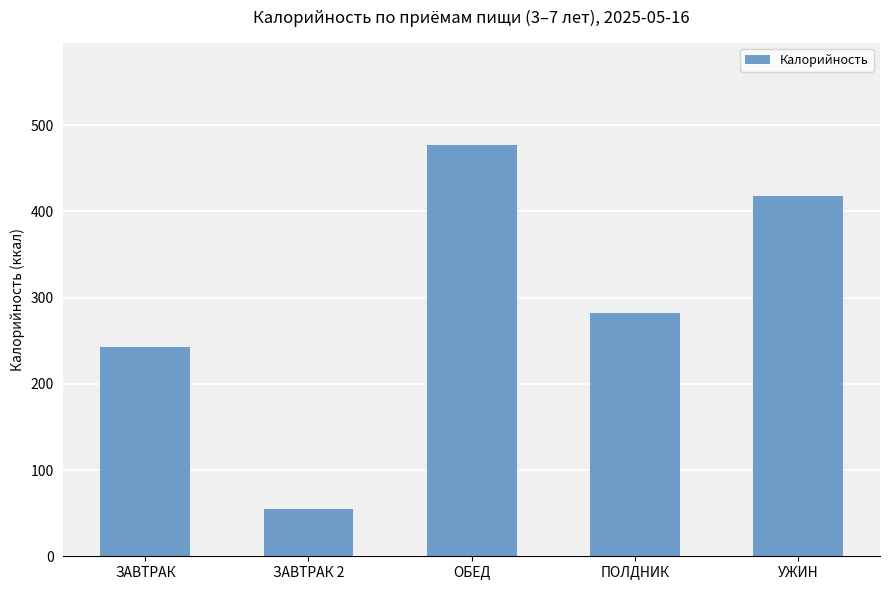

What position from the right is ПОЛДНИК?

2